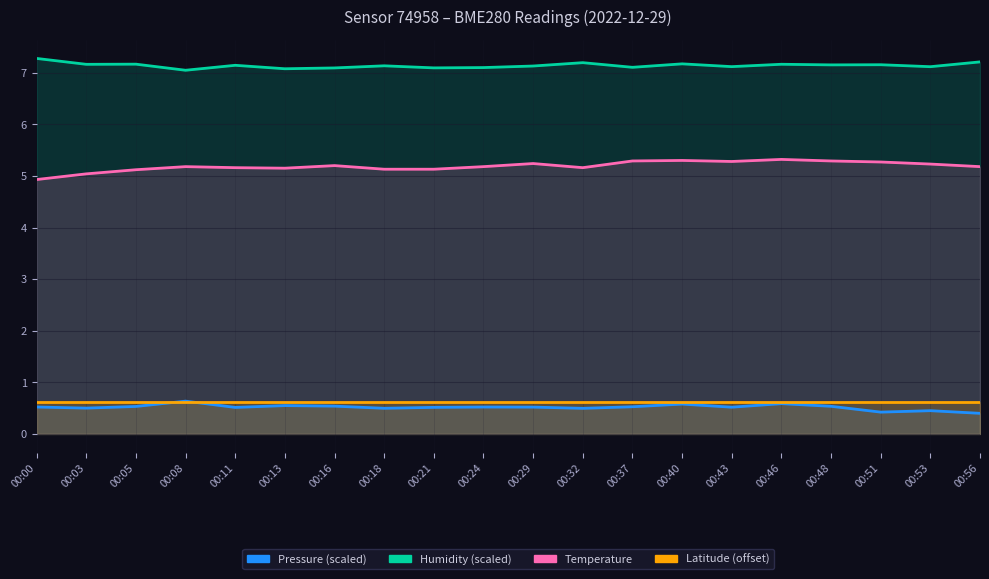

What is the difference between the maximum and minimum values in the Temperature series?

0.4